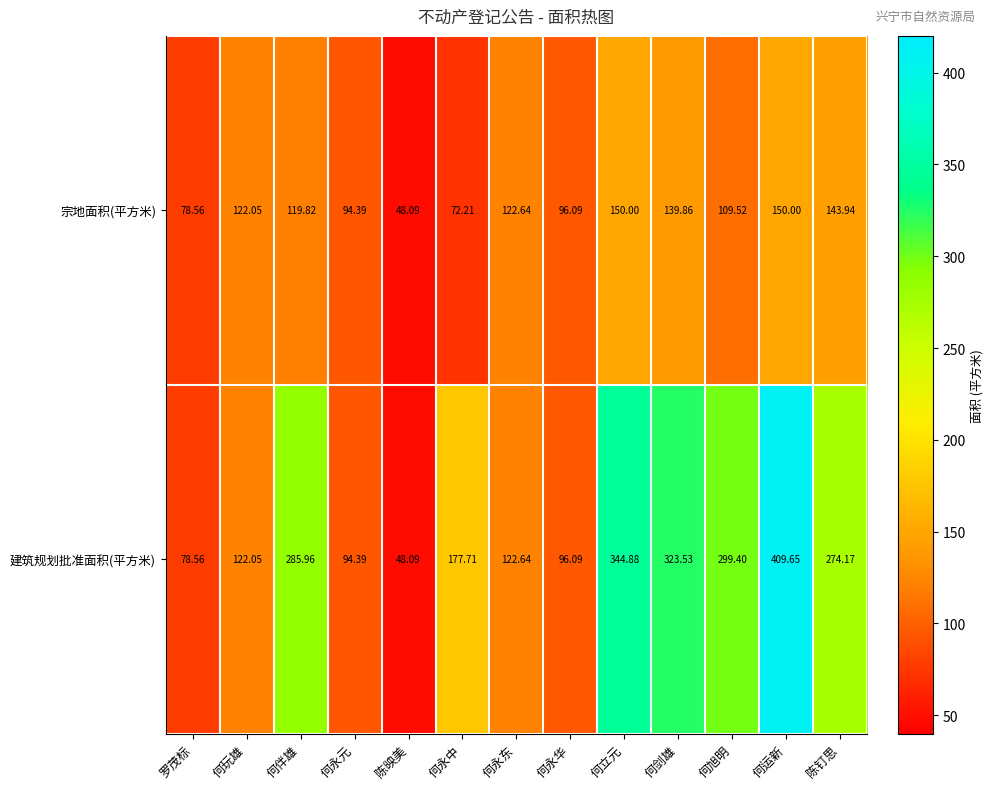

Is the value of 宗地面积(平方米) at 陈钉思 greater than the value of 建筑规划批准面积(平方米) at 何伴雄?

No